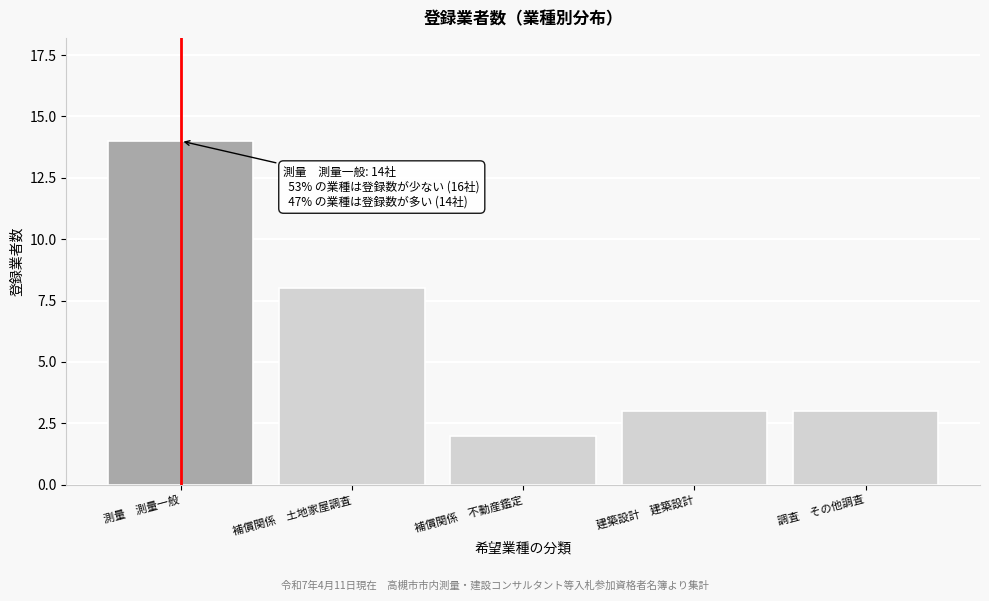

Reading left to right, transcribe all the data shown in this chart.

14	8	2	3	3